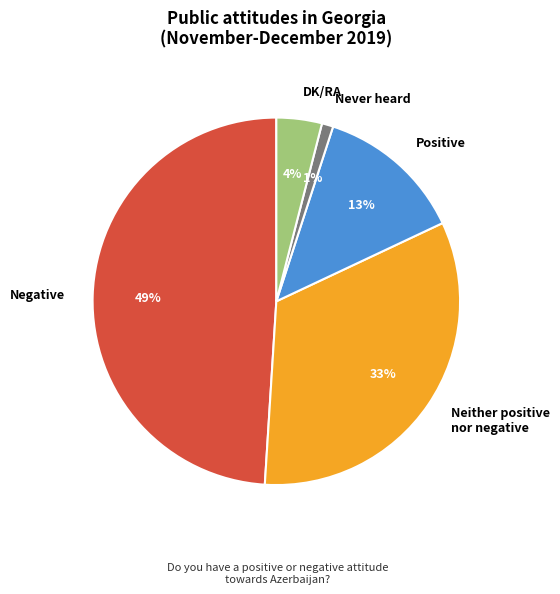

Which has a higher value, Never heard or DK/RA?

DK/RA